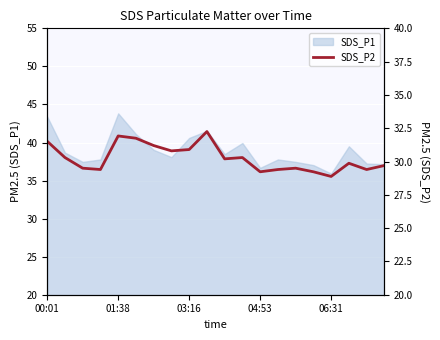

The chart shows a value of 30.2 at 10. True or false?

True